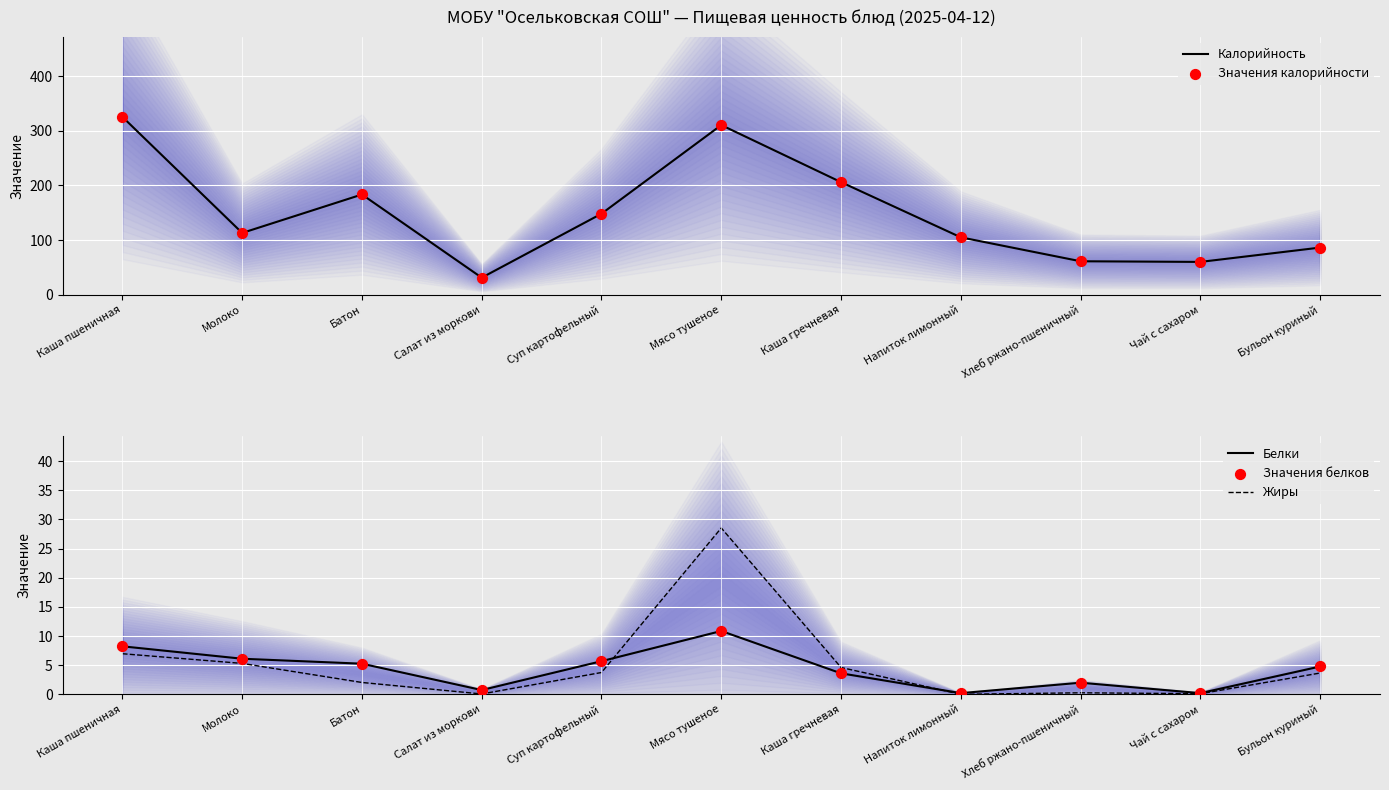

Which series has the largest total across all categories?

Калорийность